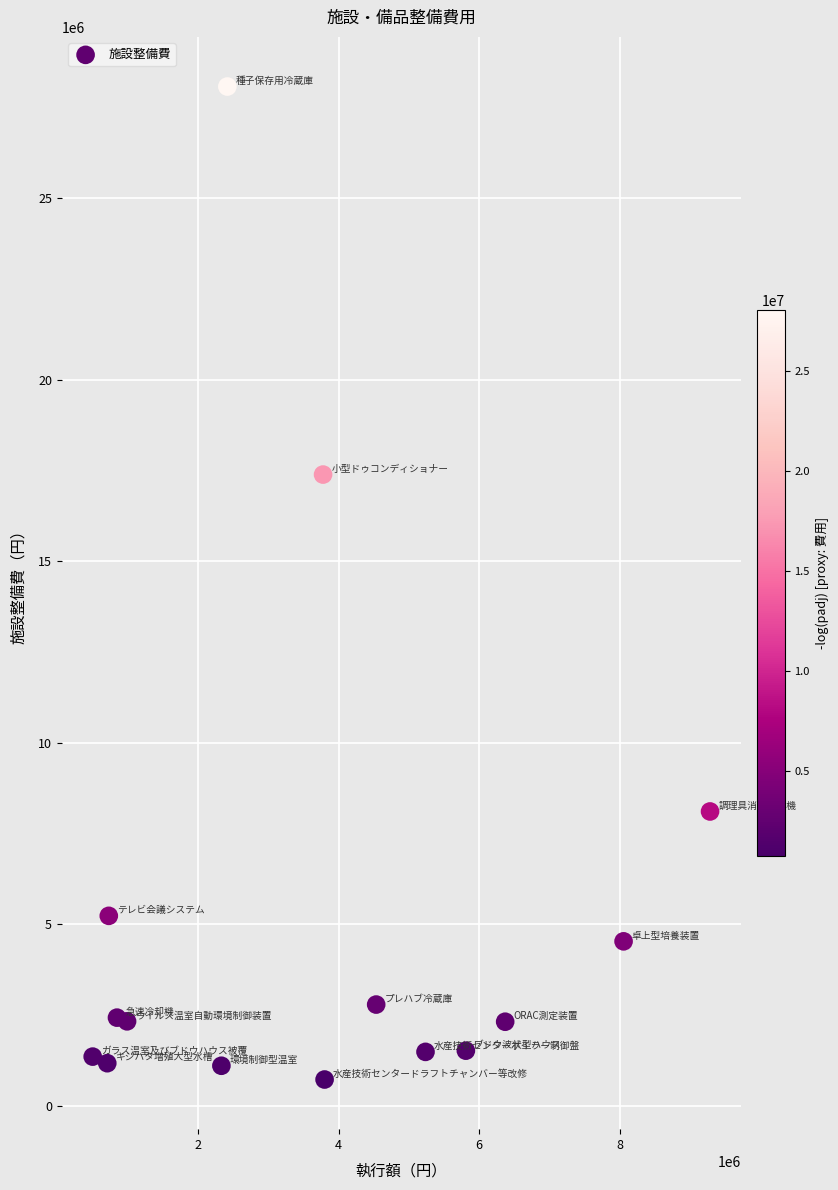

What is the range of X values (max minus min)?

8786880